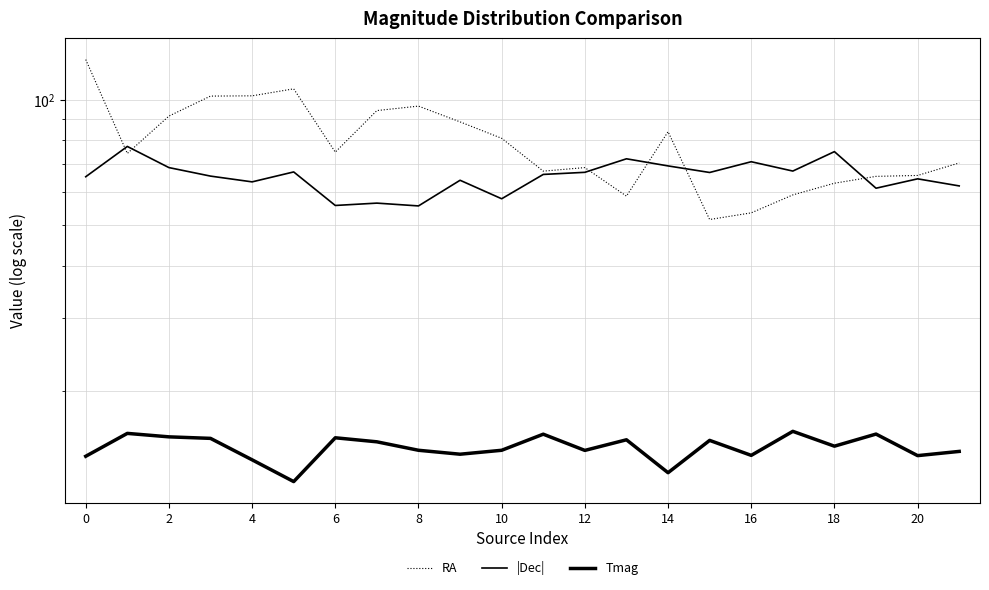

The value of |Dec| at 0 is 107.4. True or false?

False